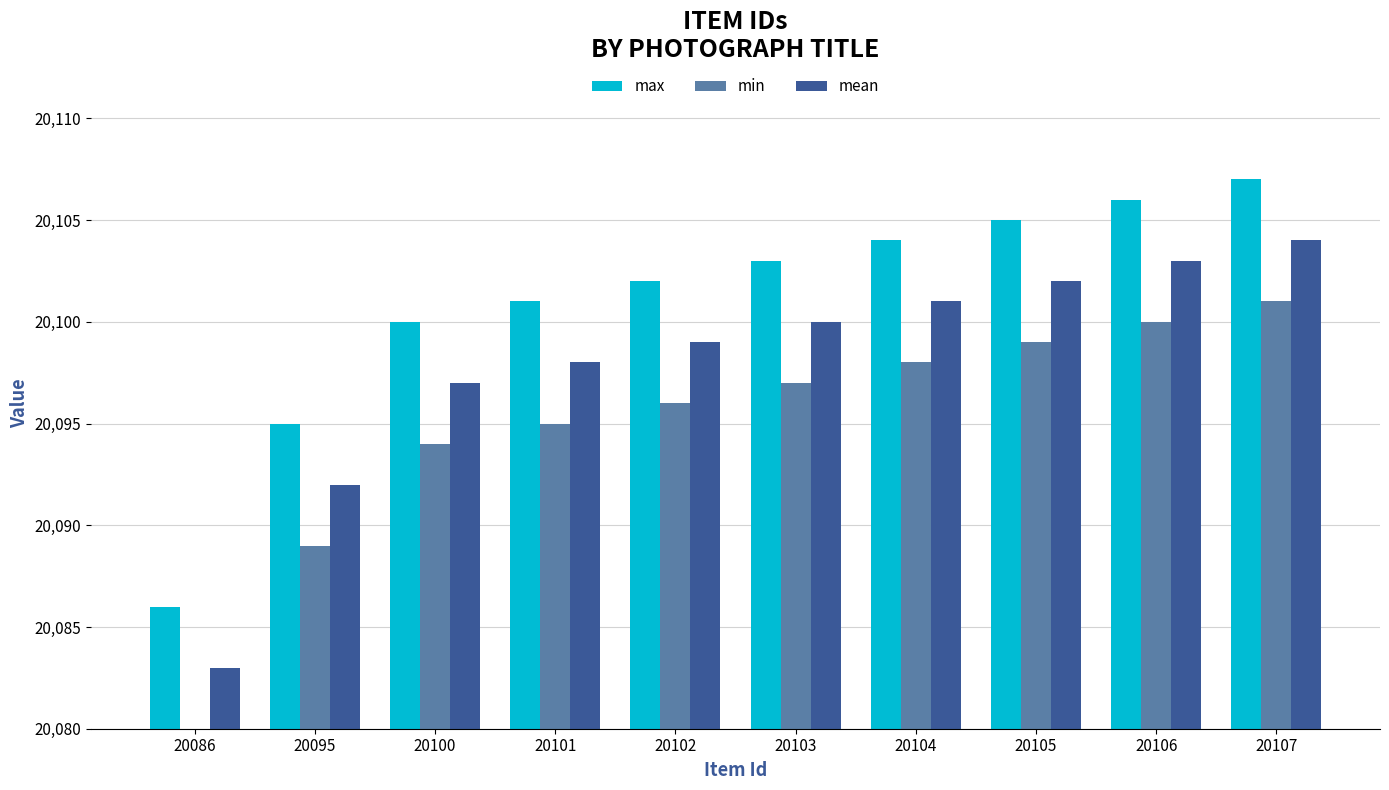

What is the value of the min bar at the 8th from the left?

20099